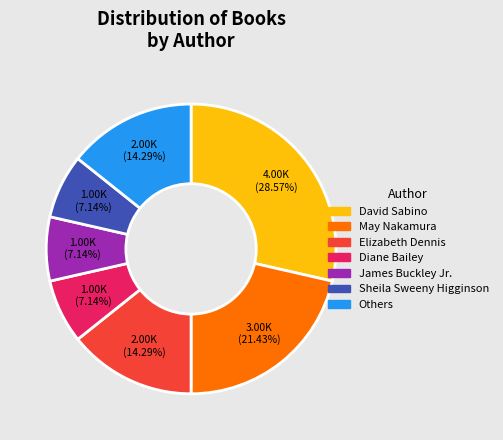

Is there any slice that represents more than half of the pie?

No